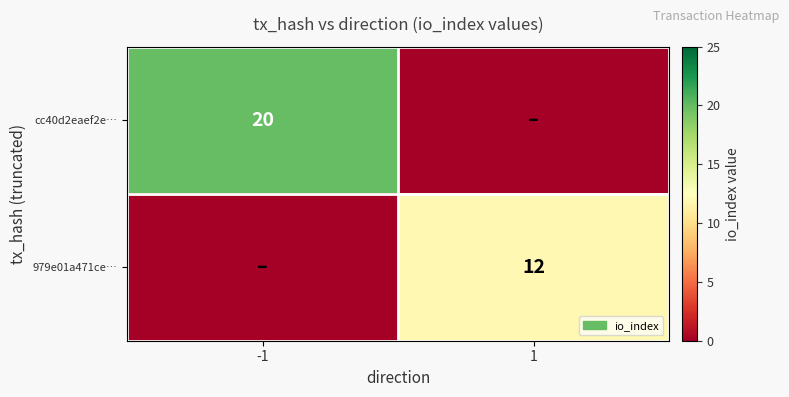

Is it true that 979e01a471ce… equals 6 at 1?

False